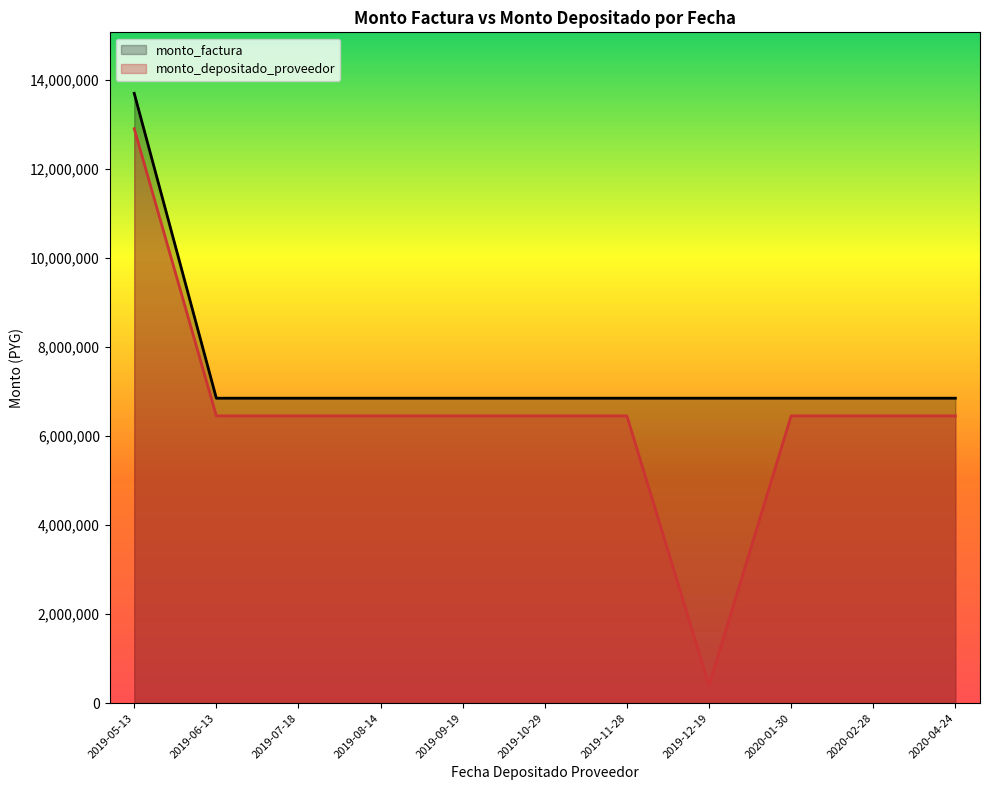

True or false: monto_factura and monto_depositado_proveedor intersect in this chart.

False